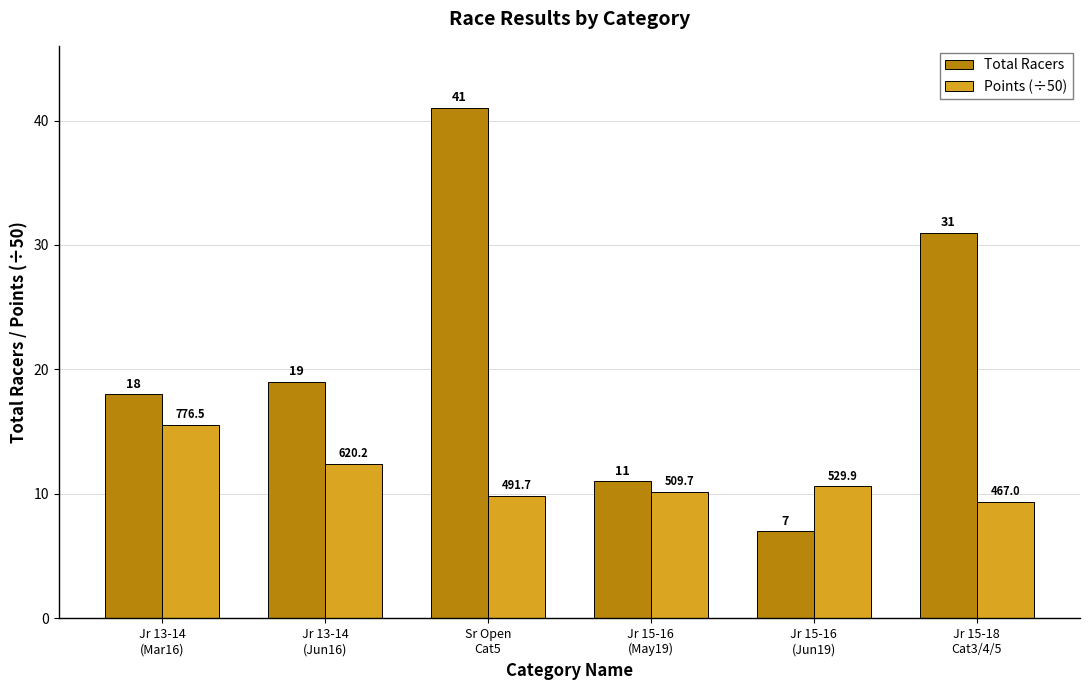

Reading left to right, extract all data points from this chart.

Total Racers: 18.0	19.0	41.0	11.0	7.0	31.0
Points (÷50): 15.5	12.4	9.8	10.2	10.6	9.3